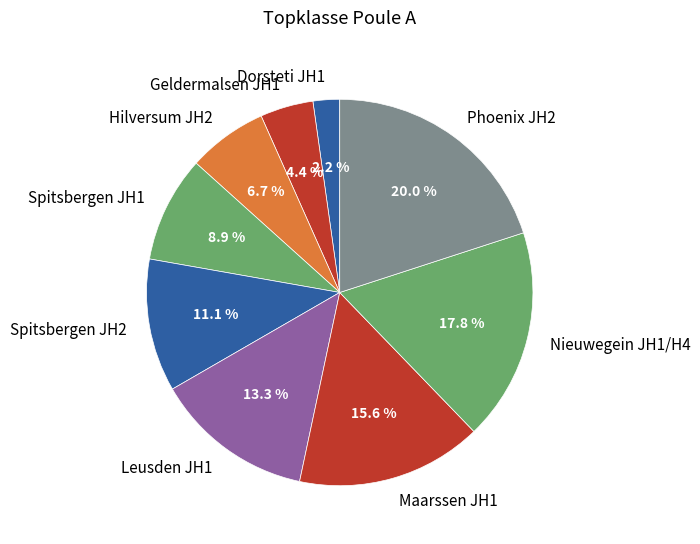

Count the number of slices in the pie.

9